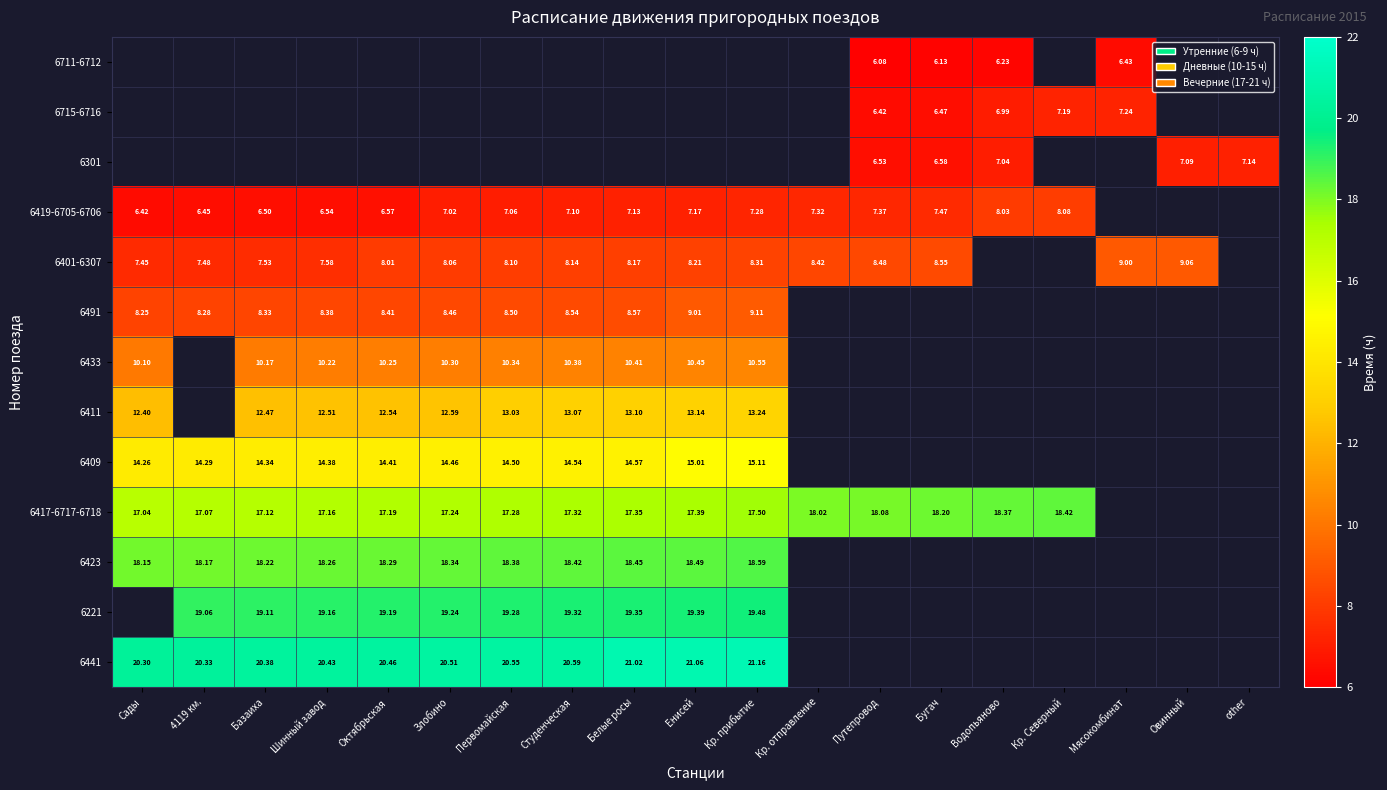

How many series are shown in this chart?

13